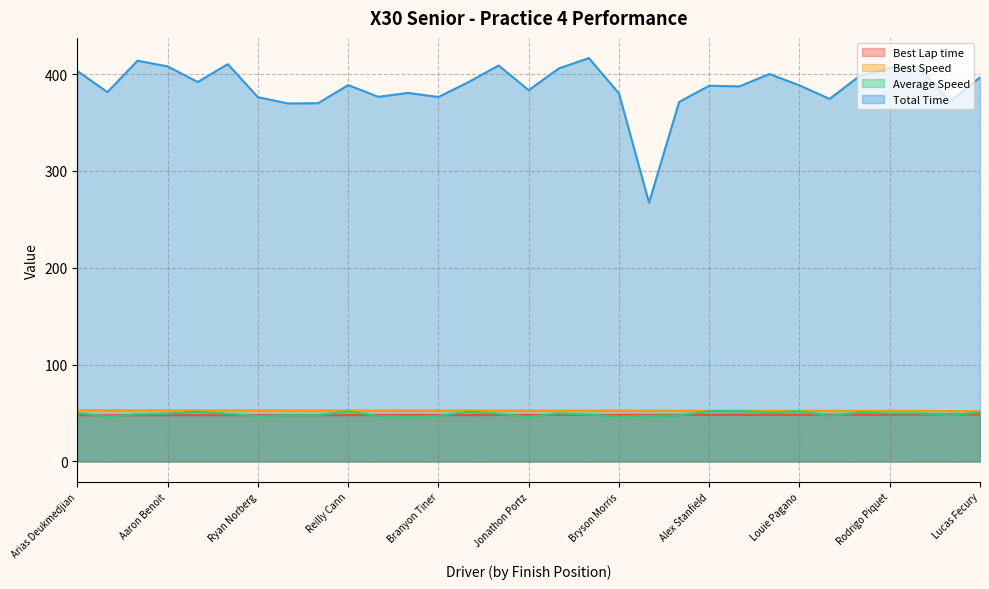

What position from the left is Nick Ramirez?

20